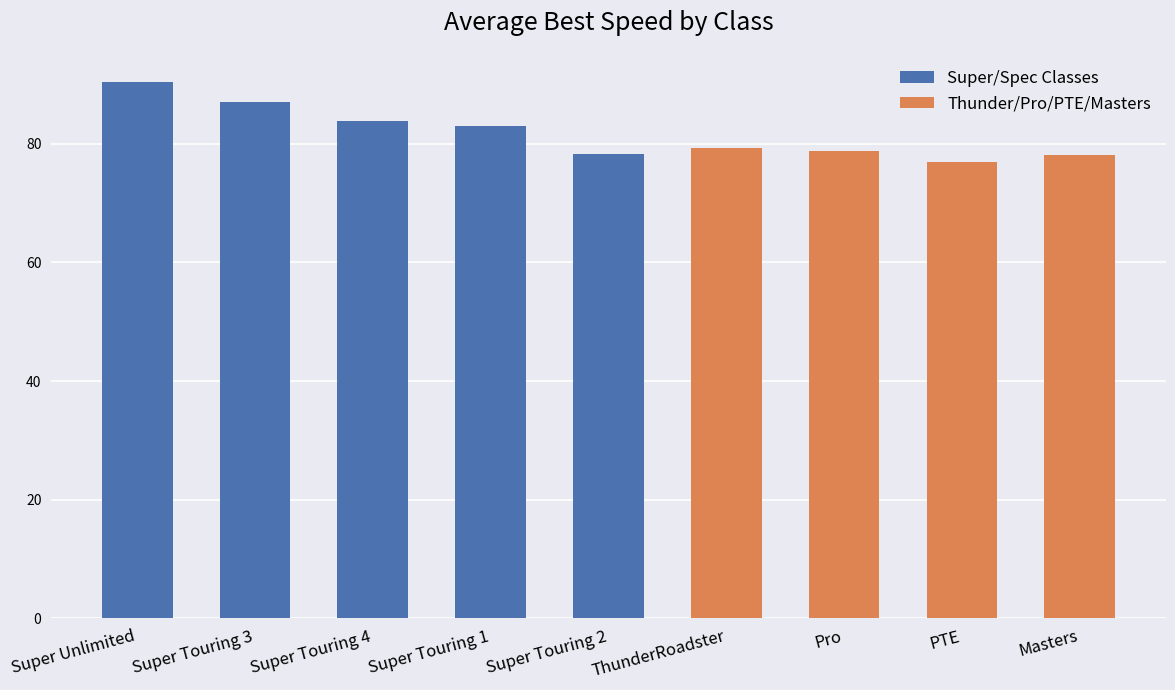

What is the sum of the values at Super Touring 3 and Super Touring 2?

165.2